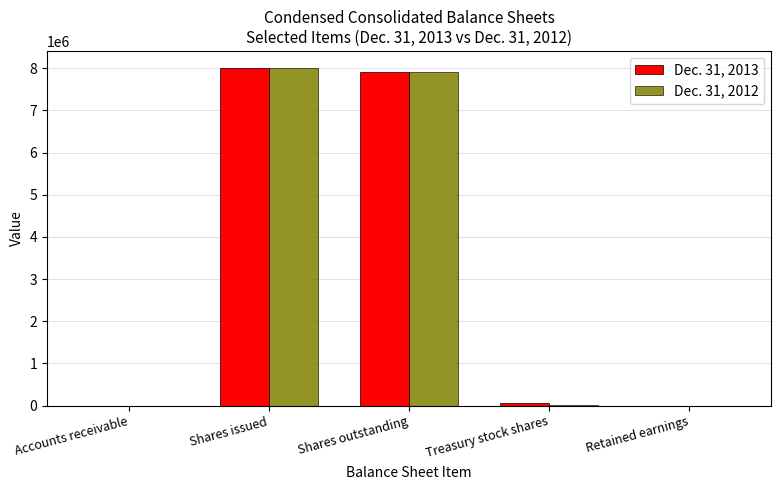

Count the number of categories in the chart.

5